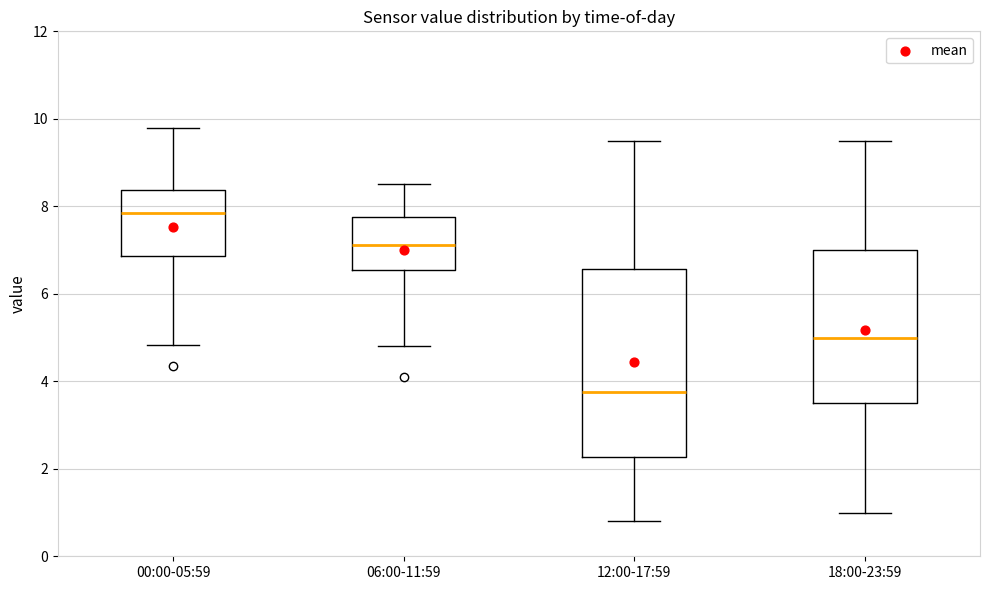

Reading left to right, read every box against the y-axis: the position of its median line, the range the box covers, and the ends of its whiskers. The values are not printed on the chart, so give them approximately, as read against the axis.

00:00-05:59: median 7.8, box 6.8 to 8.4, whiskers 4.8 to 9.8
06:00-11:59: median 7.2, box 6.6 to 7.8, whiskers 4.8 to 8.6
12:00-17:59: median 3.8, box 2.2 to 6.6, whiskers 0.8 to 9.6
18:00-23:59: median 5.0, box 3.6 to 7.0, whiskers 1.0 to 9.6